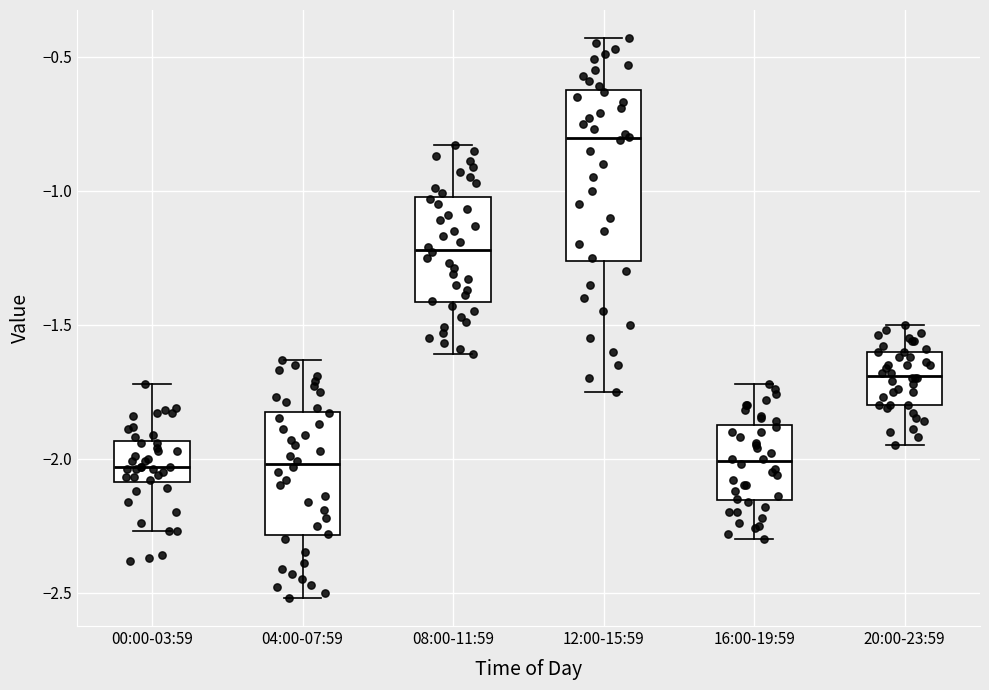

Where is the upper edge of the box for 20:00-23:59 on the y-axis? The values are not printed on the chart, so give them approximately, as read against the axis.

-1.60